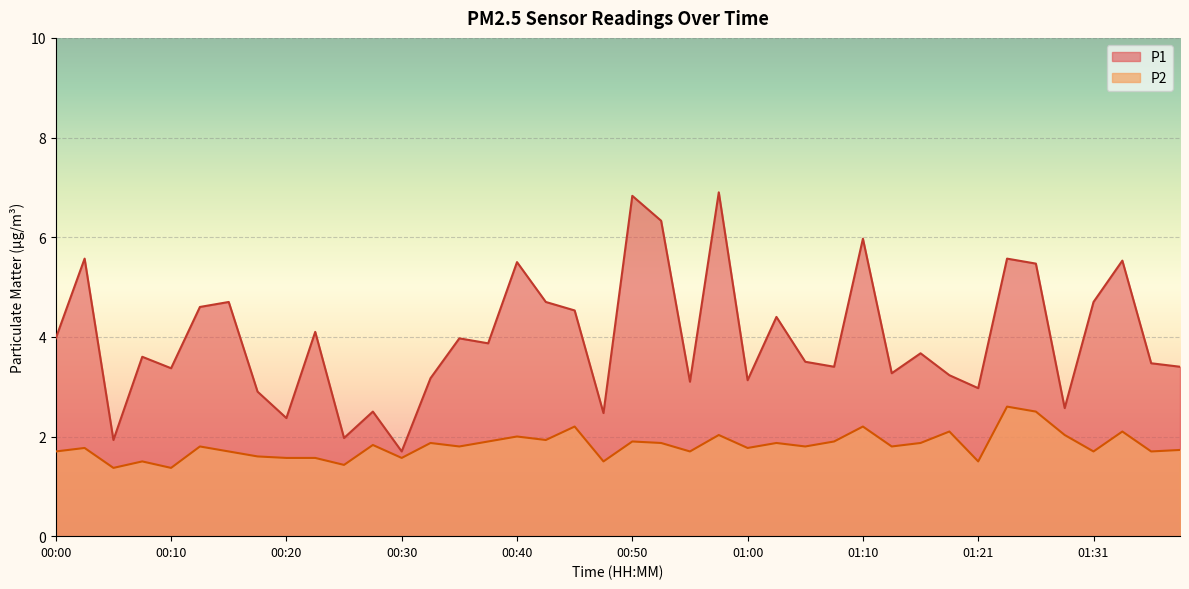

What is the approximate value of P2 at 01:08?

1.9